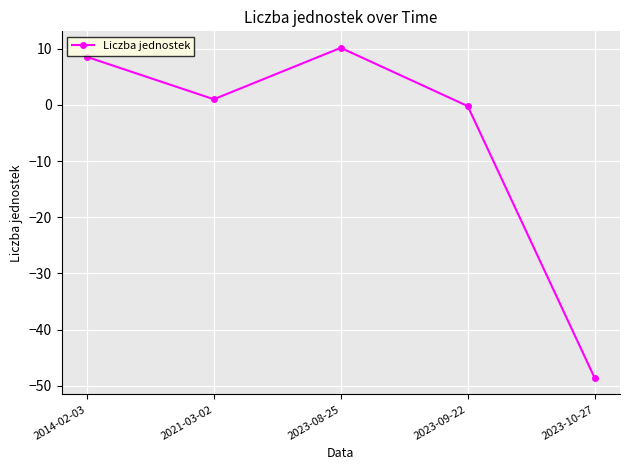

The chart shows a value of 15.1 at 2023-08-25. True or false?

False